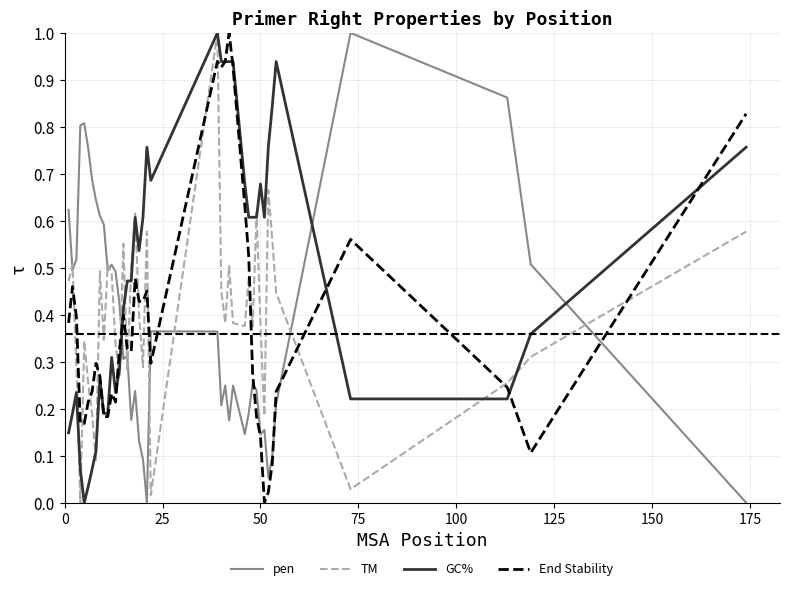

What is the maximum value shown in the chart?

1.0